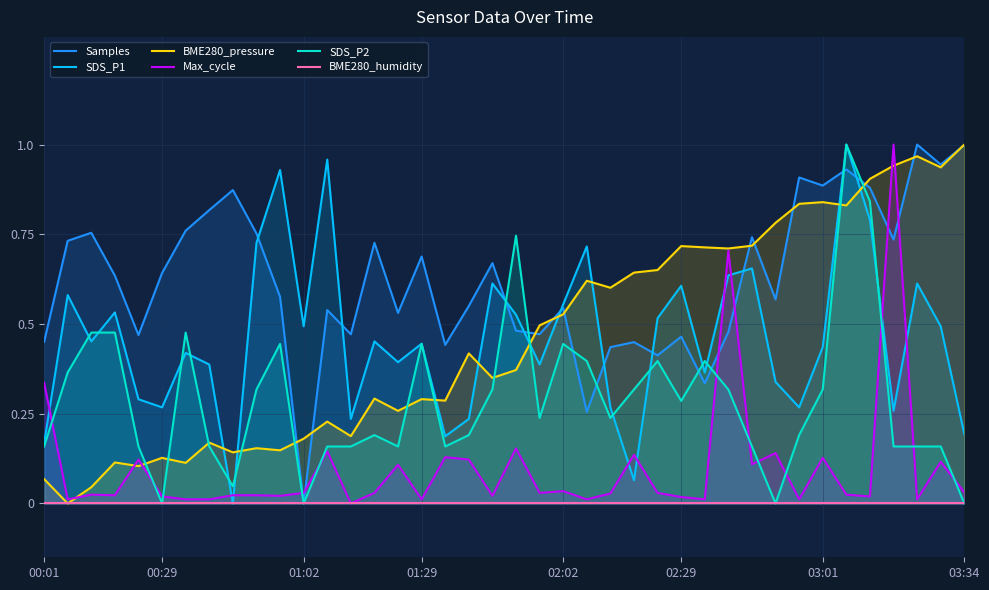

Which category has the highest value in the BME280_pressure series?

03:34